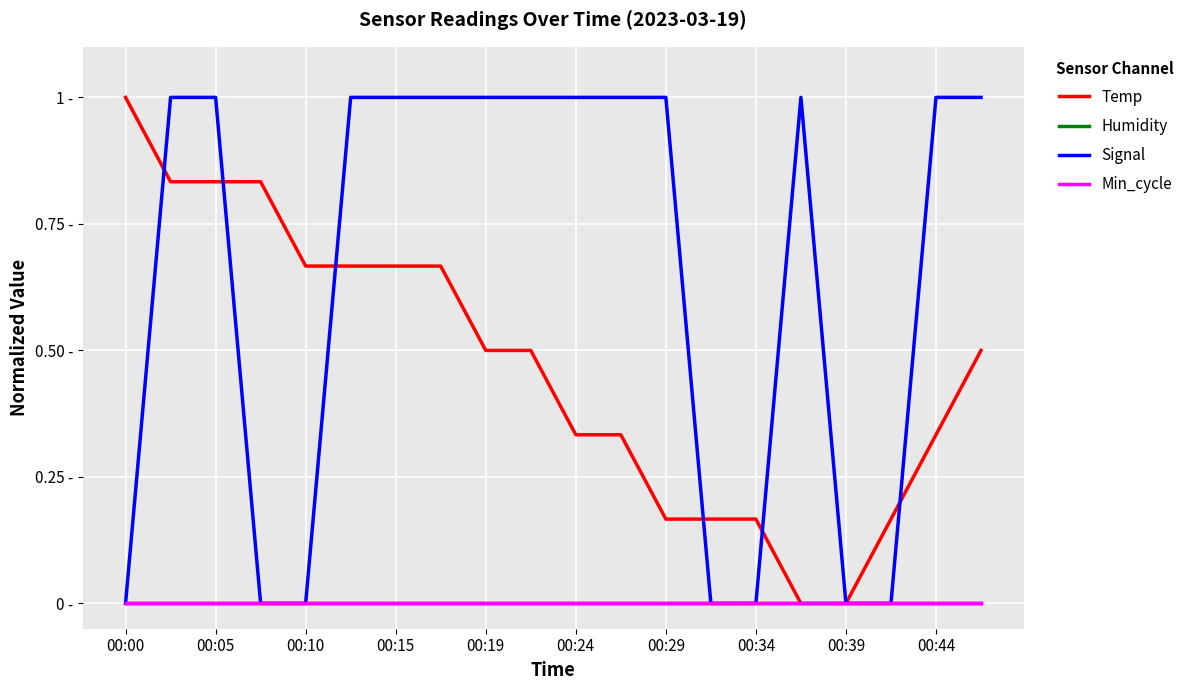

True or false: Signal and Min_cycle intersect in this chart.

False